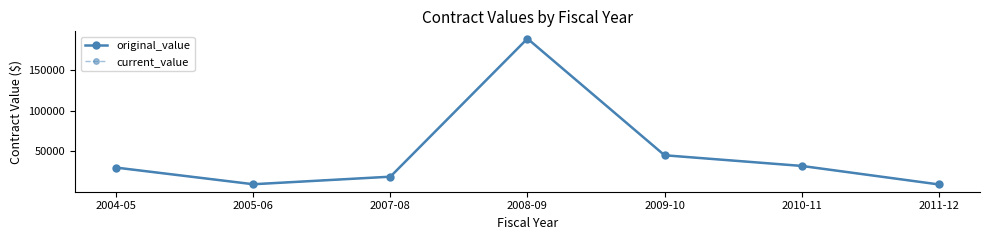

True or false: original_value and current_value intersect in this chart.

False